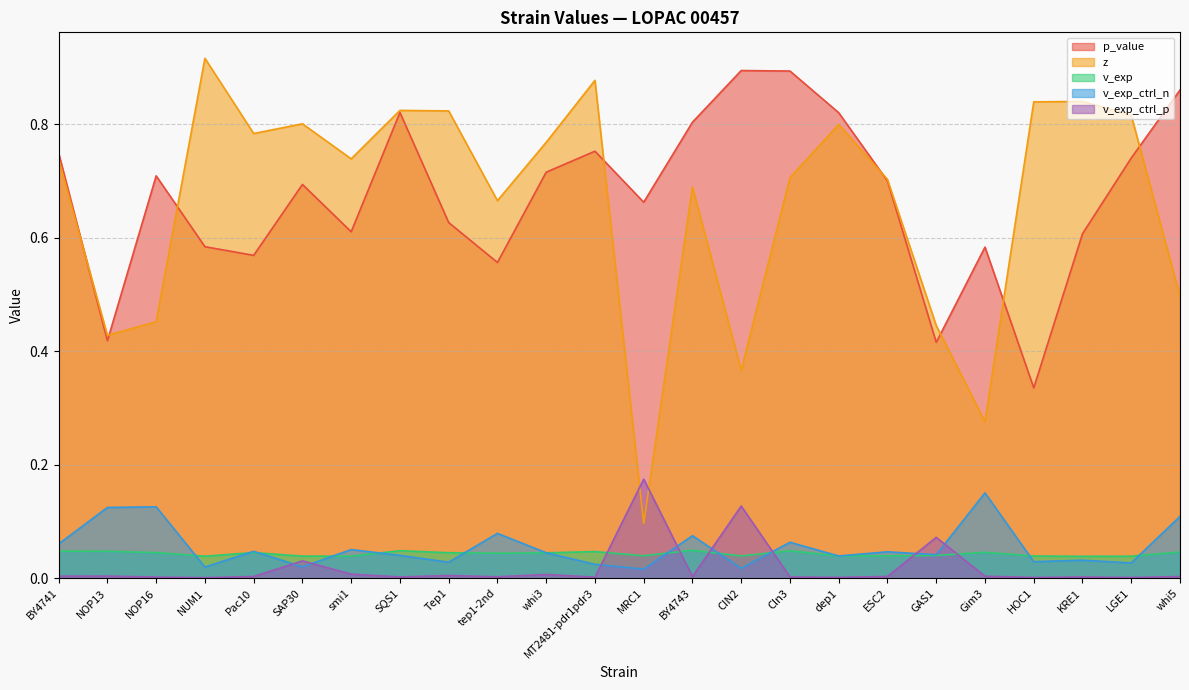

What is the difference between the highest and lowest values at NOP13?

0.4